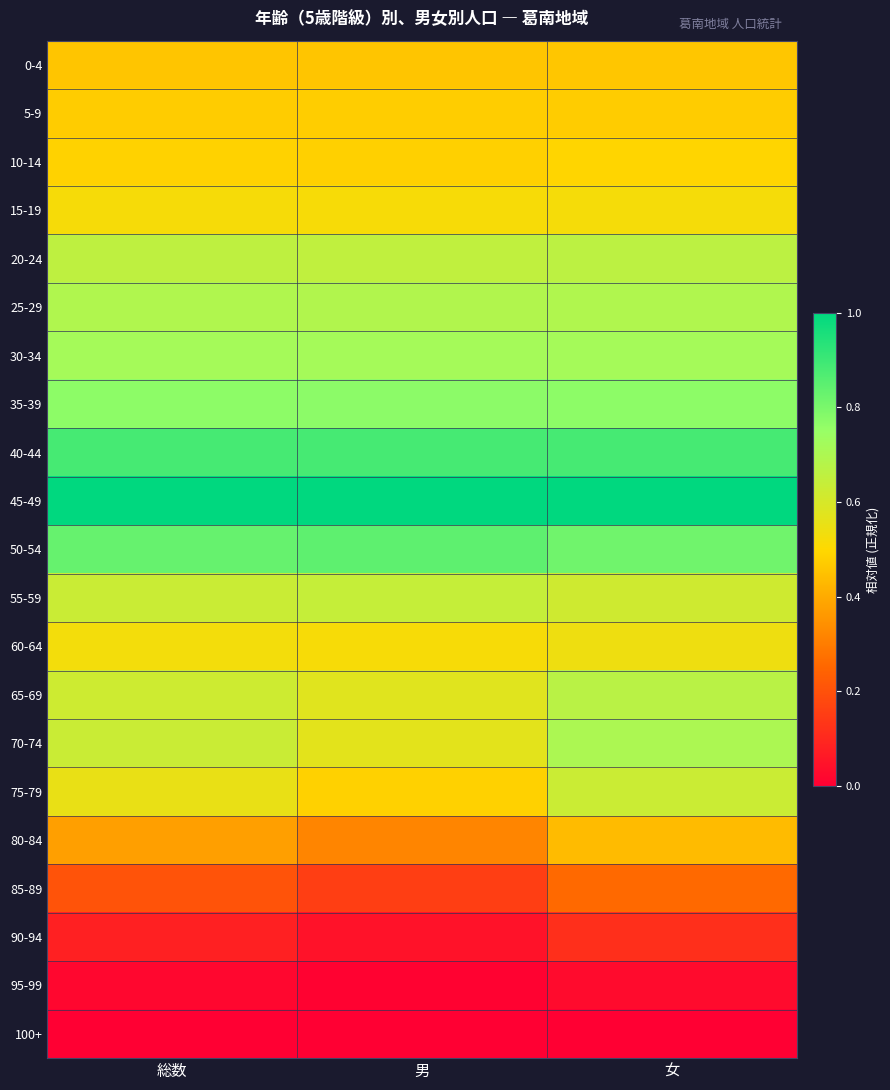

At how many categories does at least one series exceed 0?

3